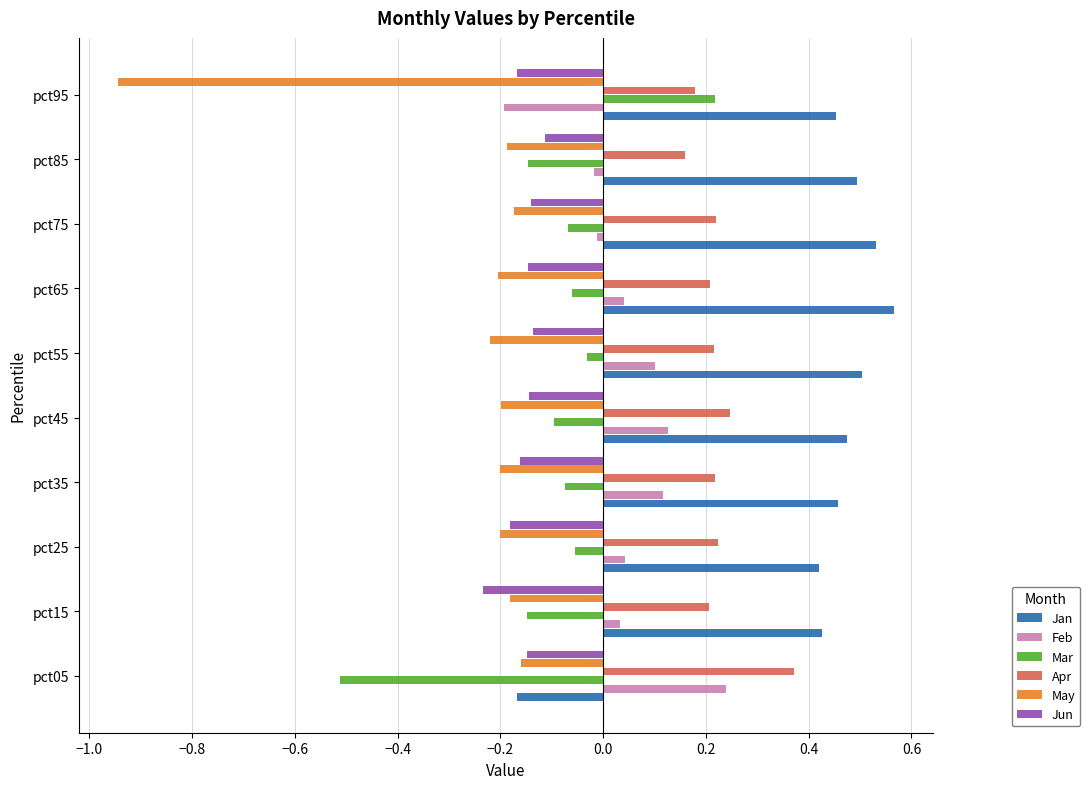

At how many categories does at least one series exceed 0?

10